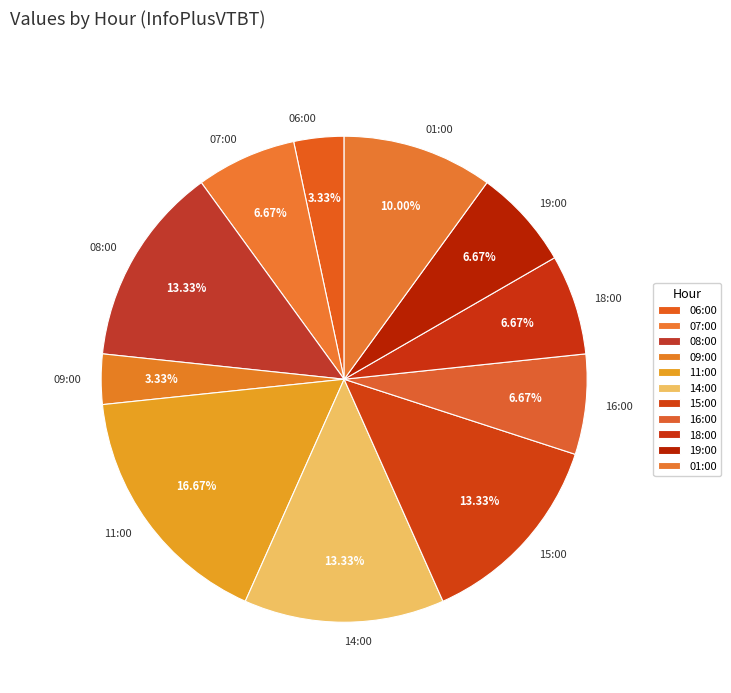

What percentage is the 16:00 slice, to the nearest percent?

7%